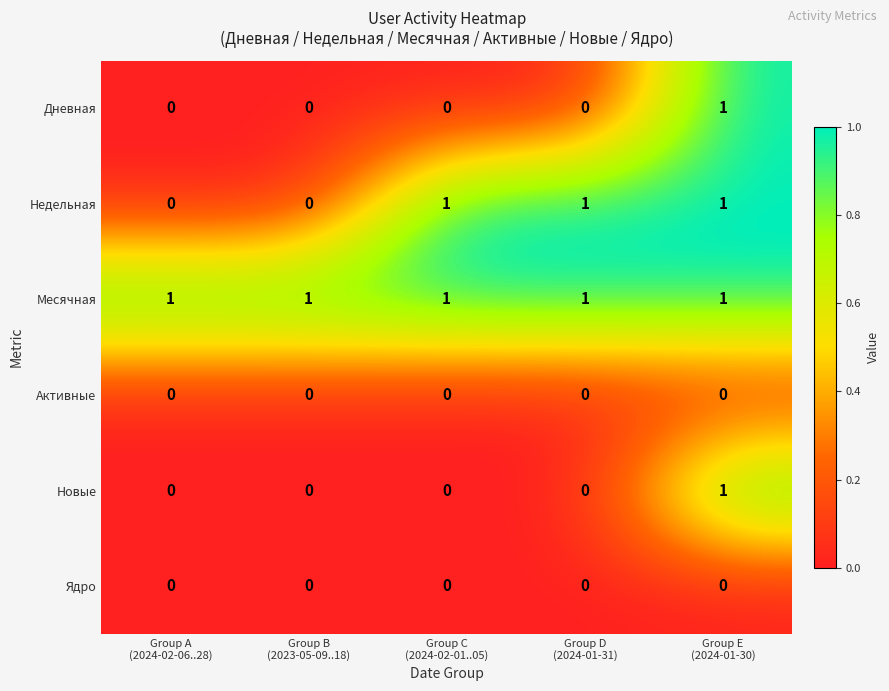

At how many categories does at least one series exceed 0?

5